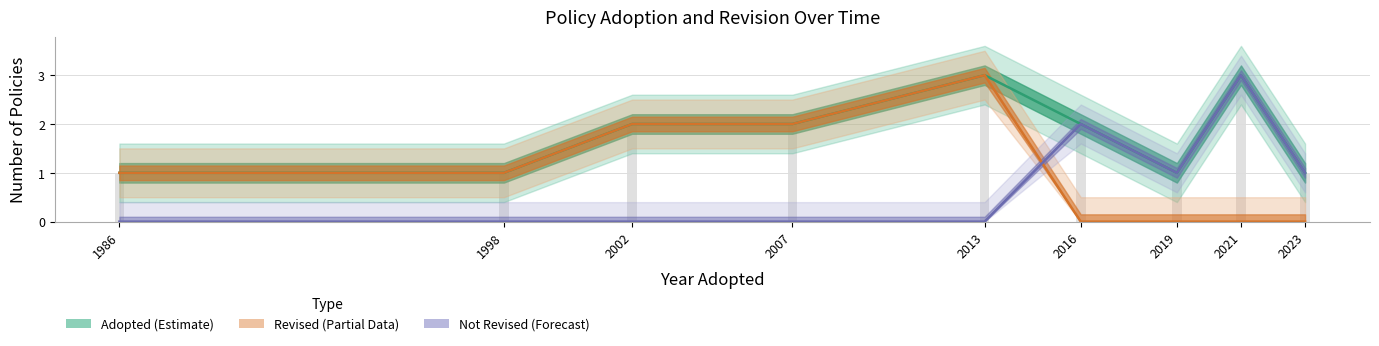

Is the value of Not Revised (Forecast) at 2021 greater than the value of Adopted (Estimate) at 2021?

No